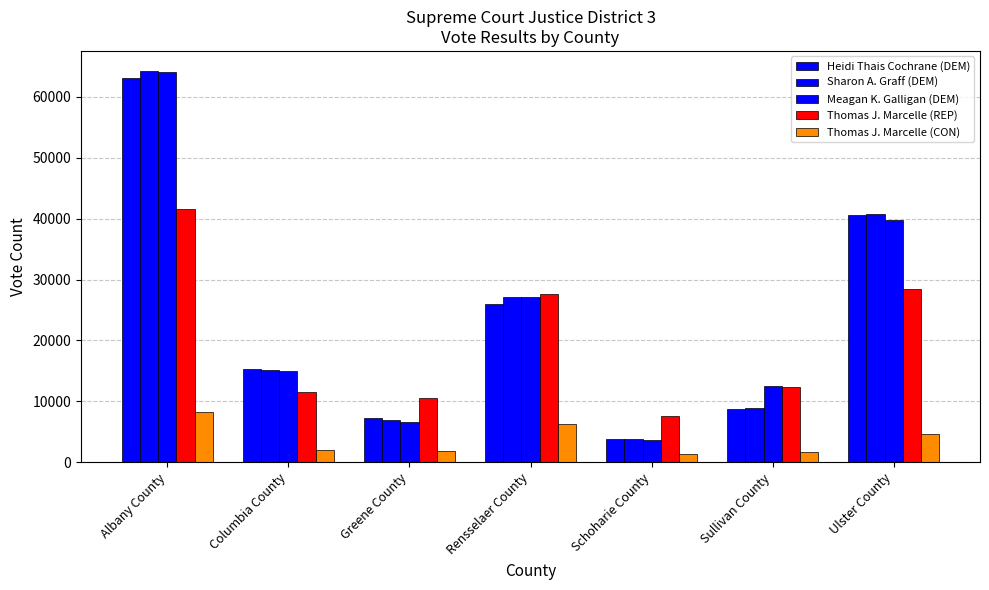

What is the sum of the Meagan K. Galligan (DEM) values at Schoharie County and Columbia County?

18709